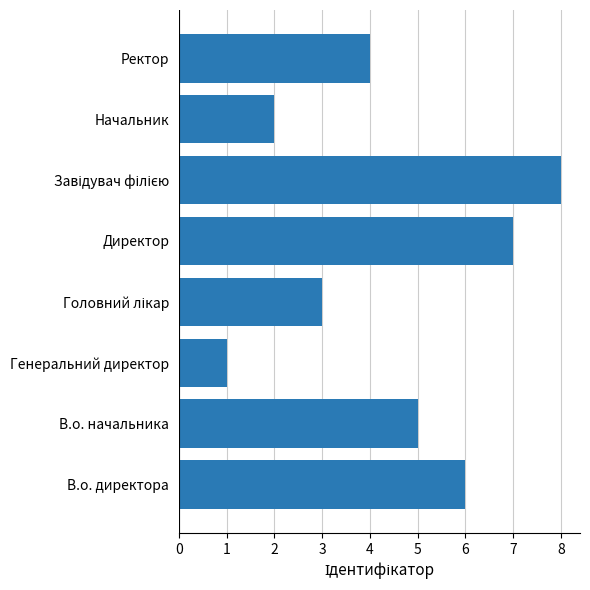

What is the difference between the second highest and second lowest values?

5